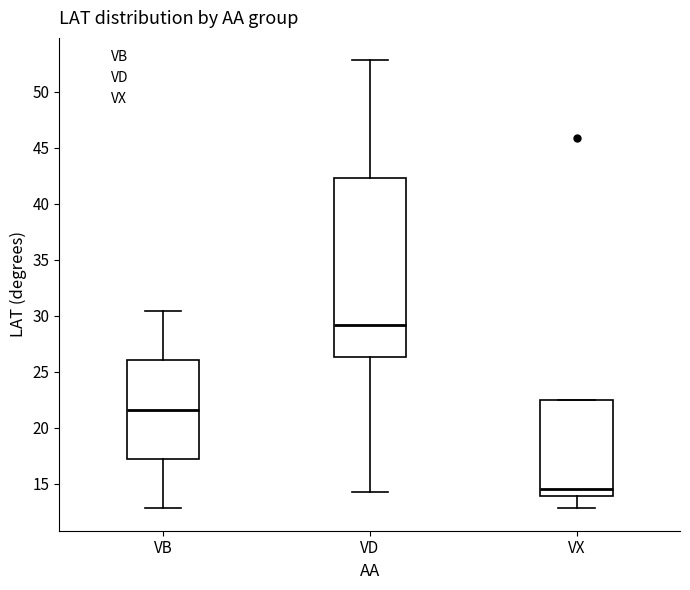

Where is the lower edge of the box for VB on the y-axis? The values are not printed on the chart, so give them approximately, as read against the axis.

17.0